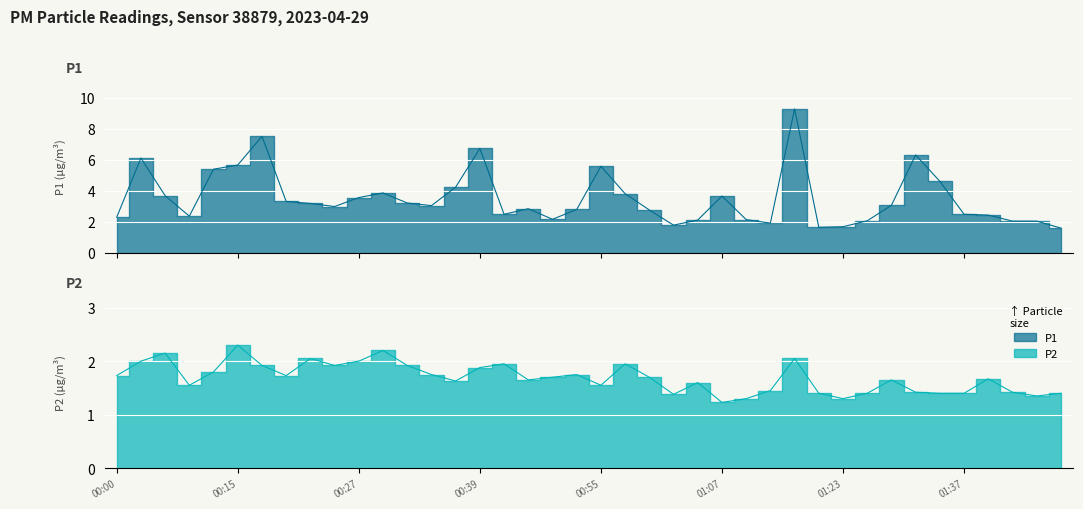

At which label does P1 first exceed 3?

00:02